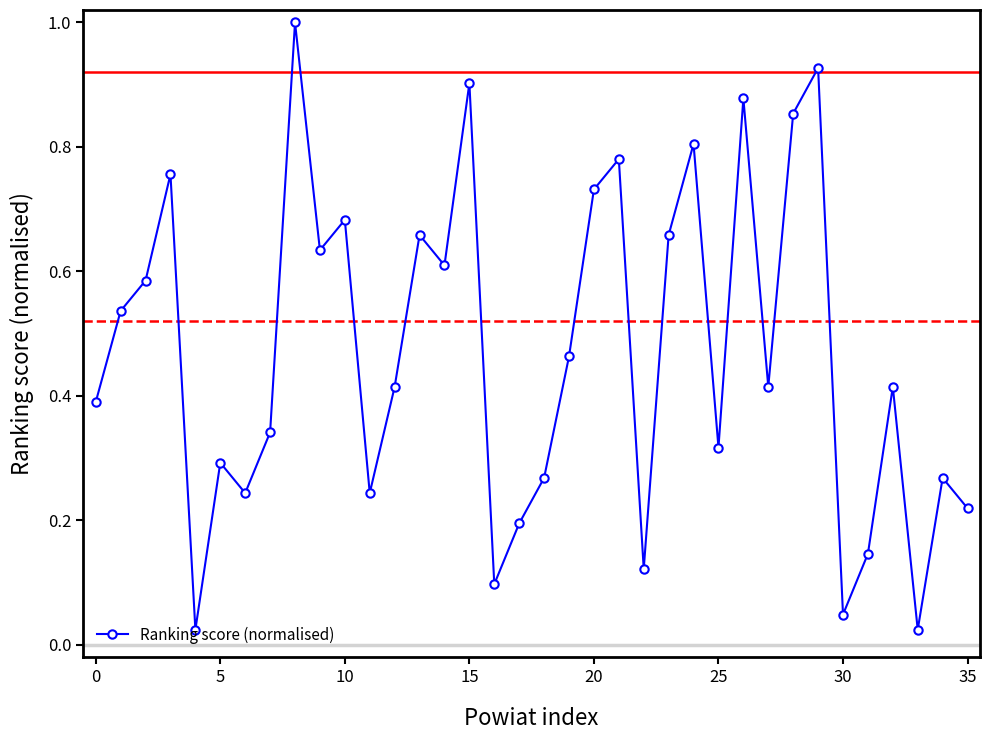

Is this an area chart (filled region under the line)?

No